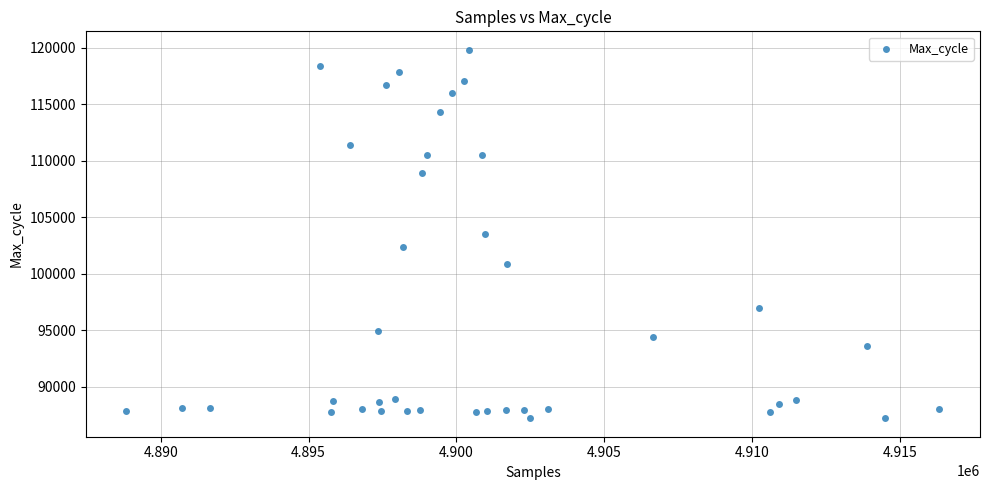

What is the range of X values (max minus min)?

27498